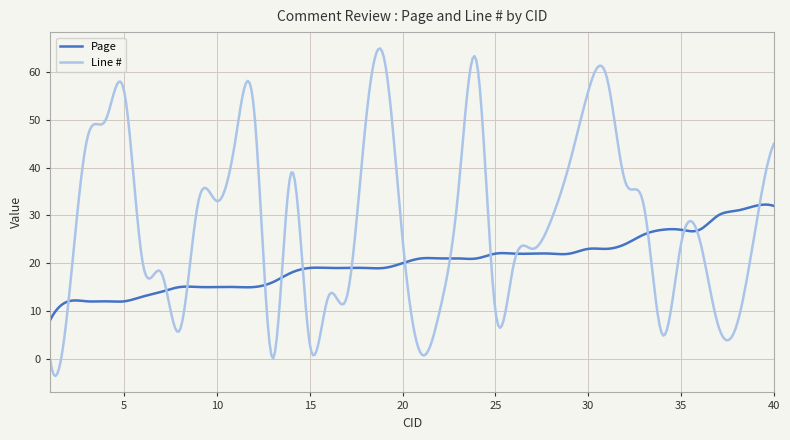

Which series has the widest spread of values?

Line #